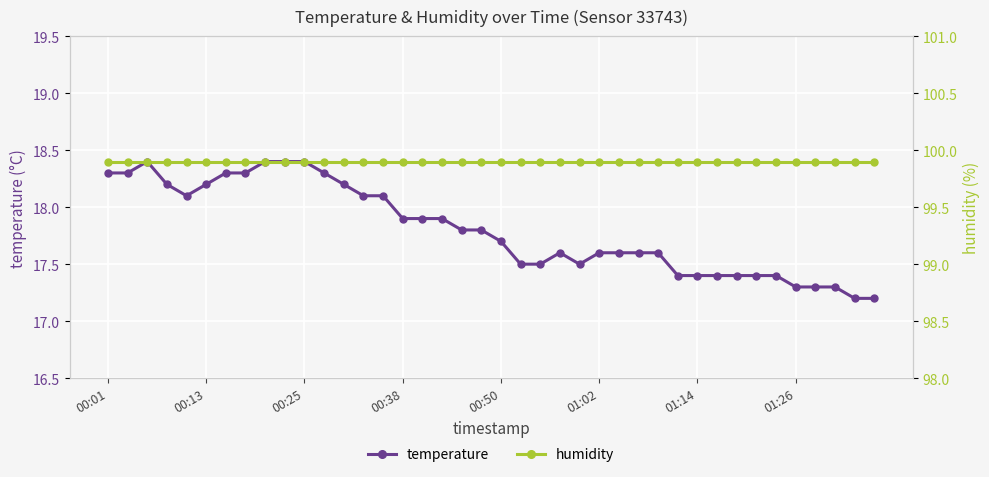

Rank the series by their maximum value, from lowest to highest.

temperature, humidity